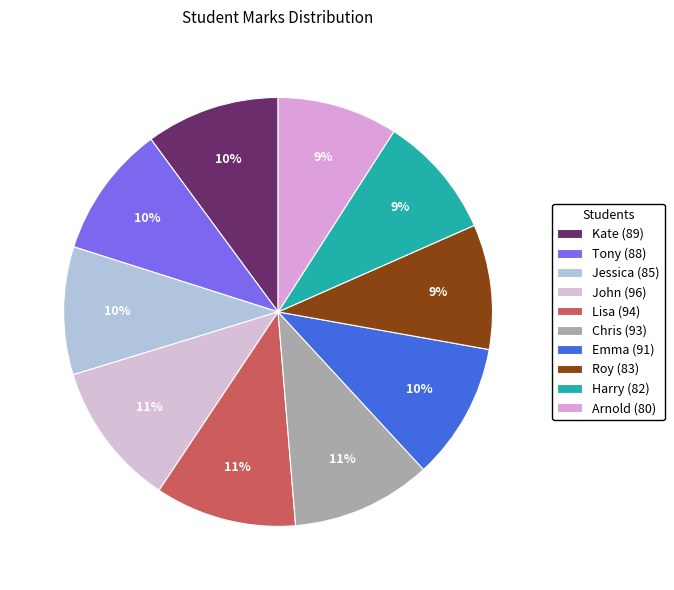

Which slice is the smallest?

Arnold